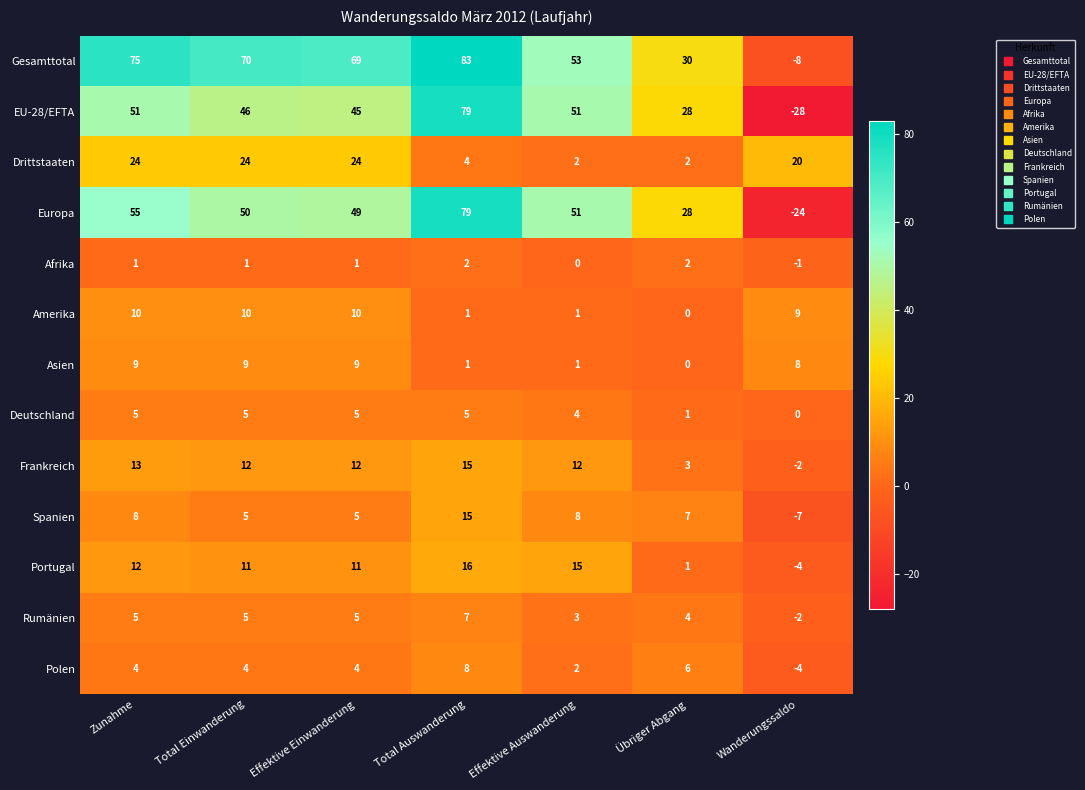

At which category is the sum across all series the highest?

Total Auswanderung